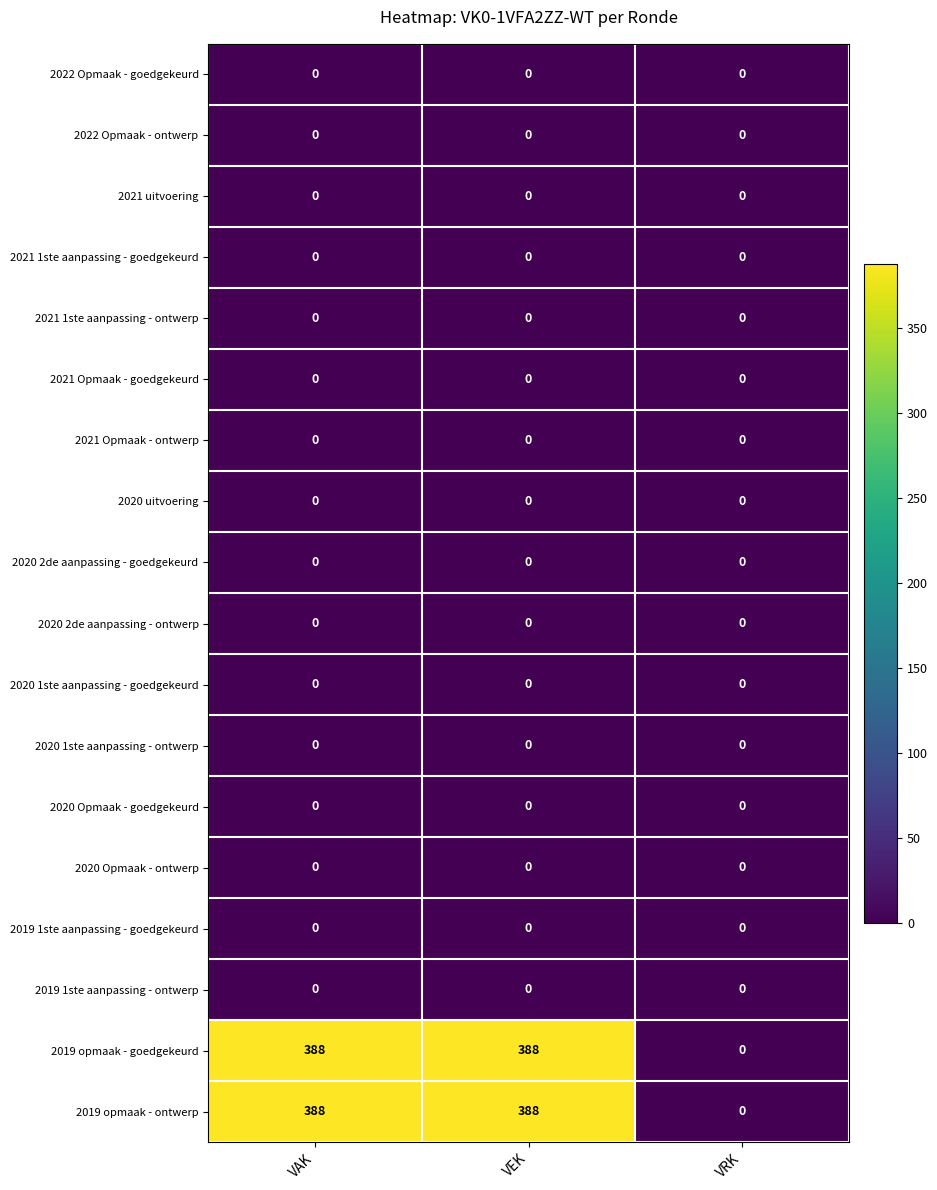

What is the spread (max minus min) of values at VEK?

388